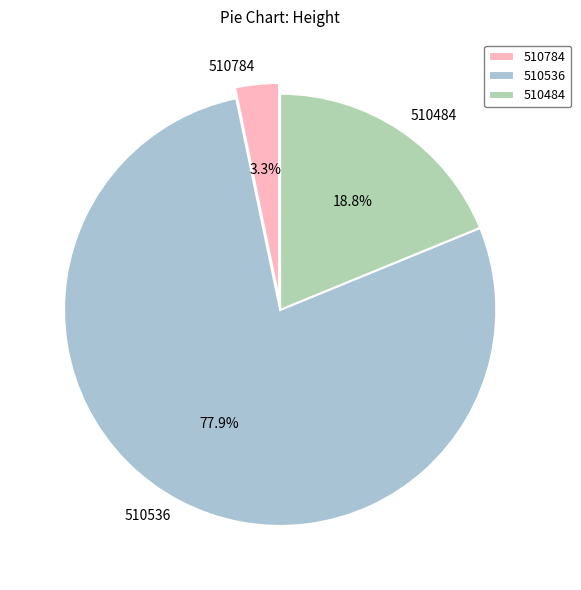

To the nearest percent, what is the difference between the 510536 and 510484 slice percentages?

59%